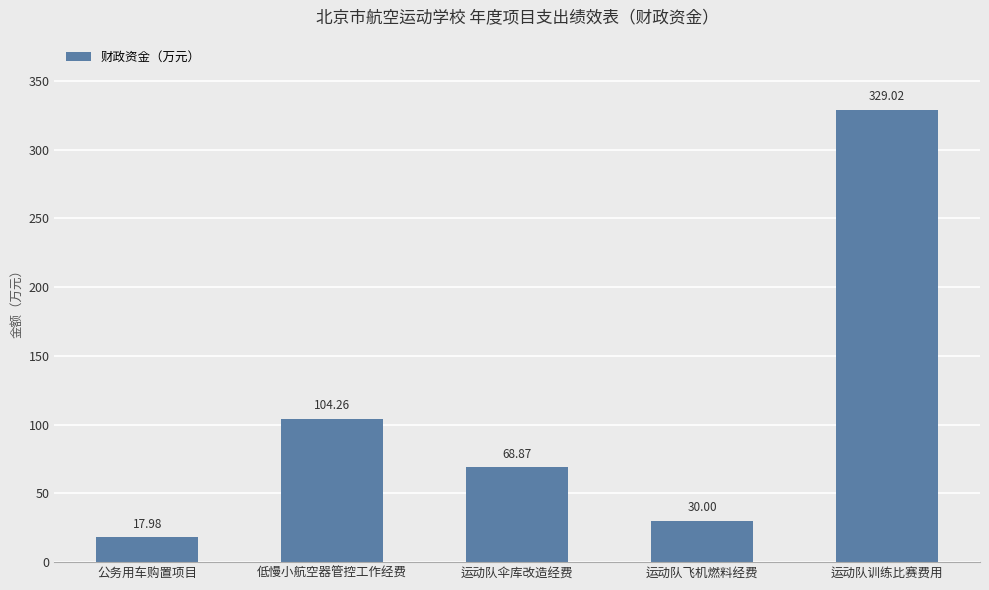

Reading right to left, extract all data points from this chart.

329.0	30.0	68.9	104.3	18.0